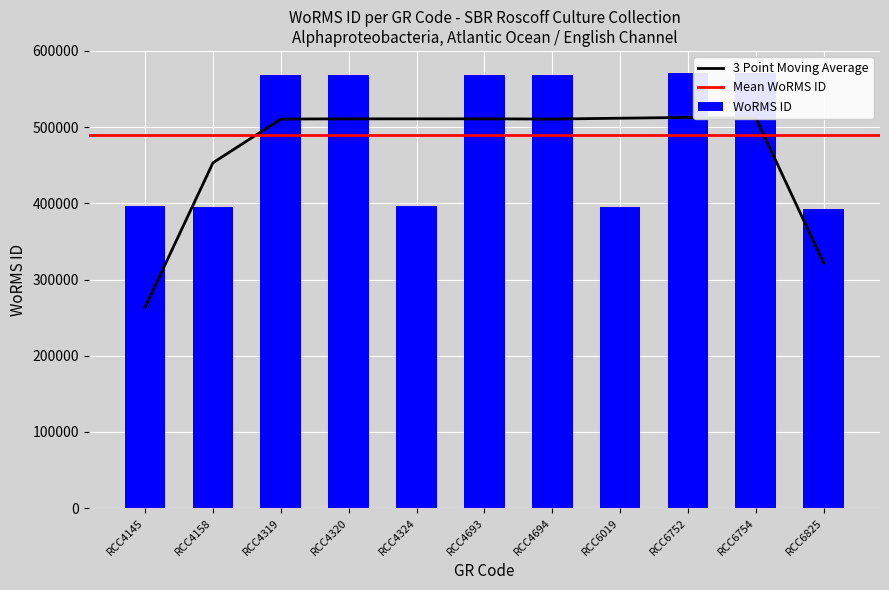

The chart shows a value of 237324 at RCC4319. True or false?

False